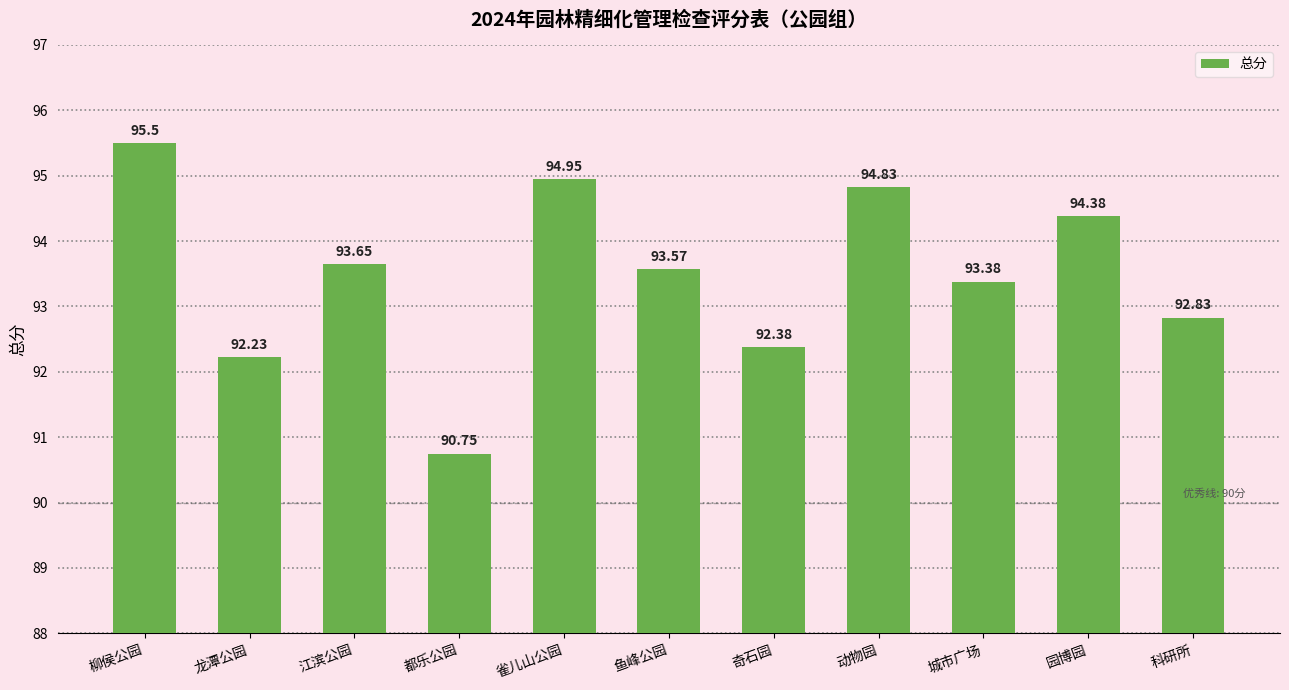

What is the greatest value displayed?

95.5